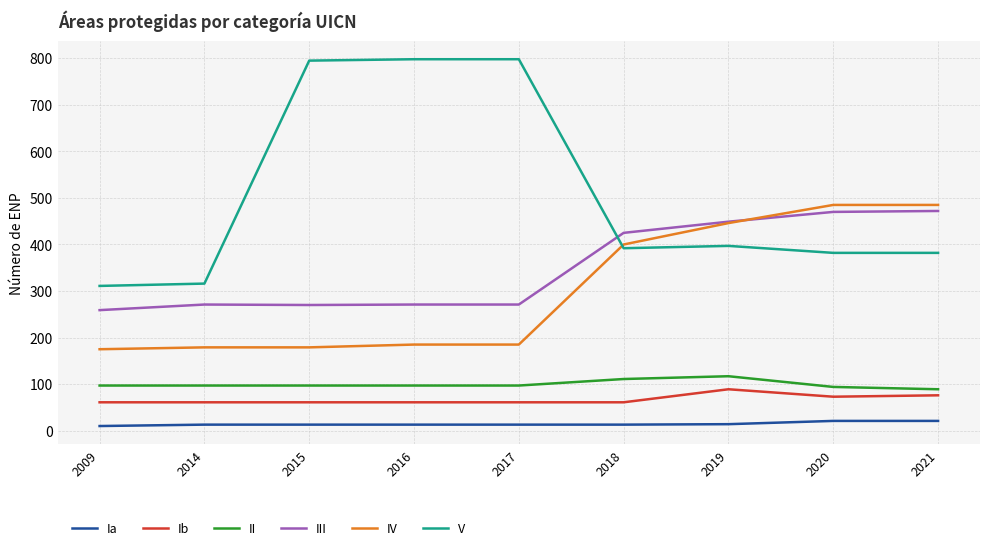

Is it true that V equals 397 at 2019?

True